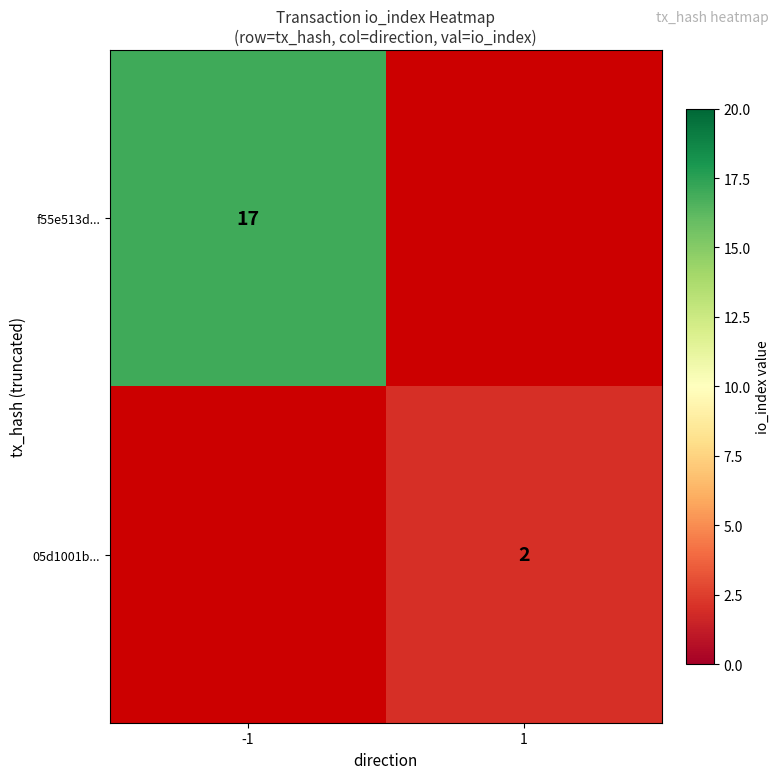

How many distinct data groups are displayed?

2